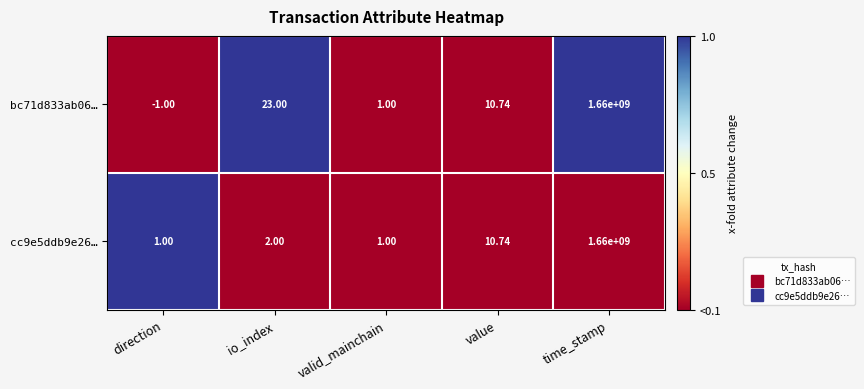

At how many categories does at least one series exceed 0?

5